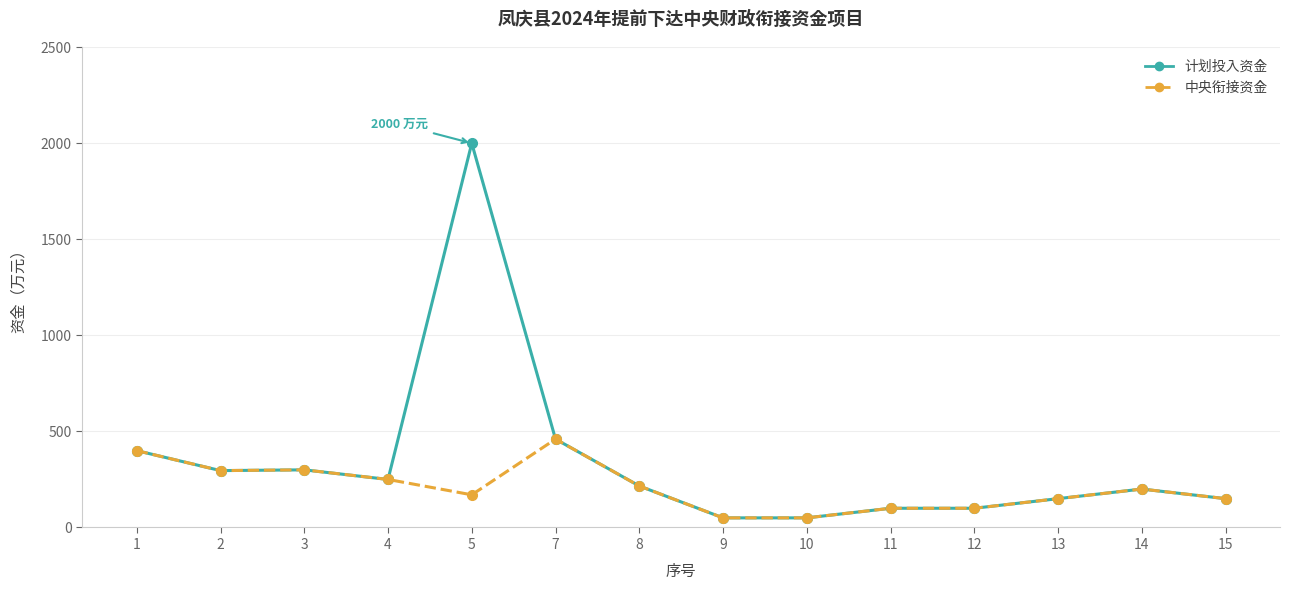

Is this an area chart (filled region under the line)?

No